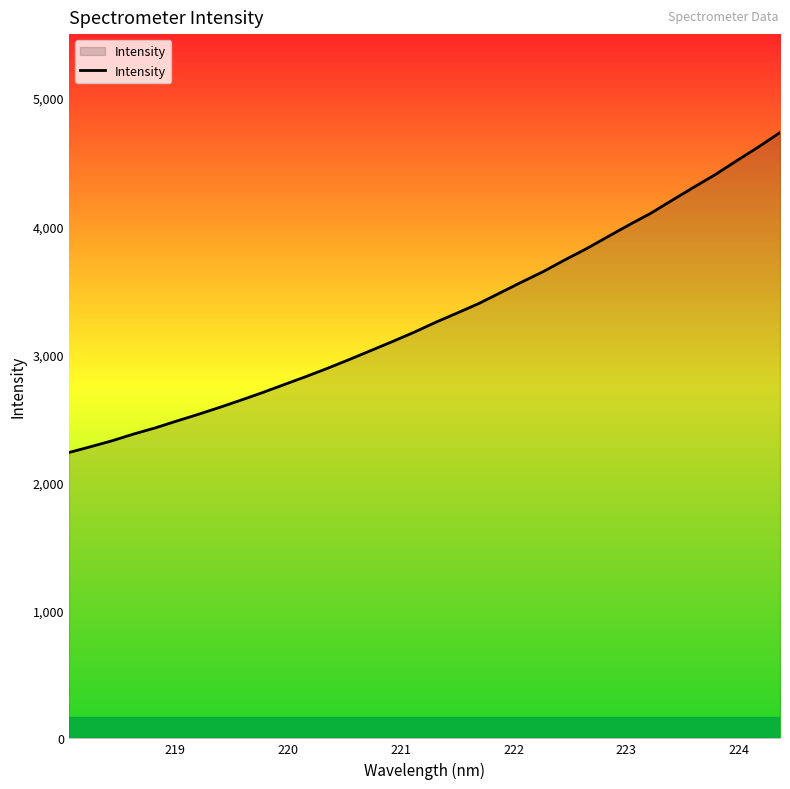

What is the maximum value shown in the chart?

4731.1